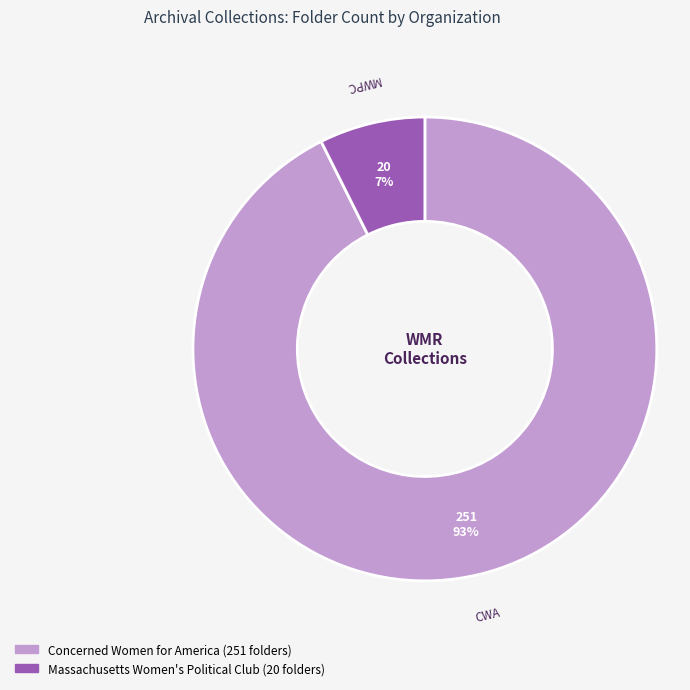

To the nearest percent, what is the average slice percentage?

50%